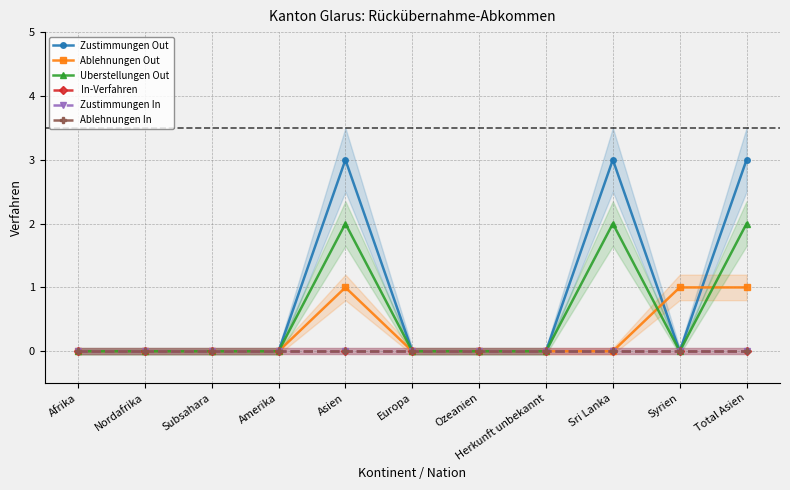

What is the sum of all Zustimmungen Out values?

9